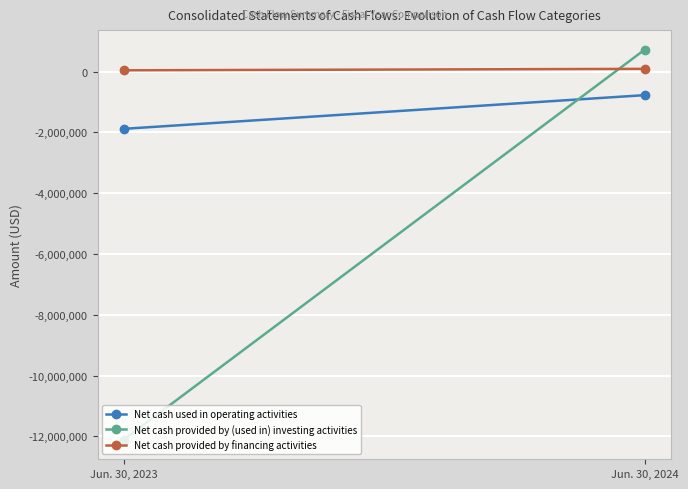

What is the lowest value of the Net cash used in operating activities series?

-1882114